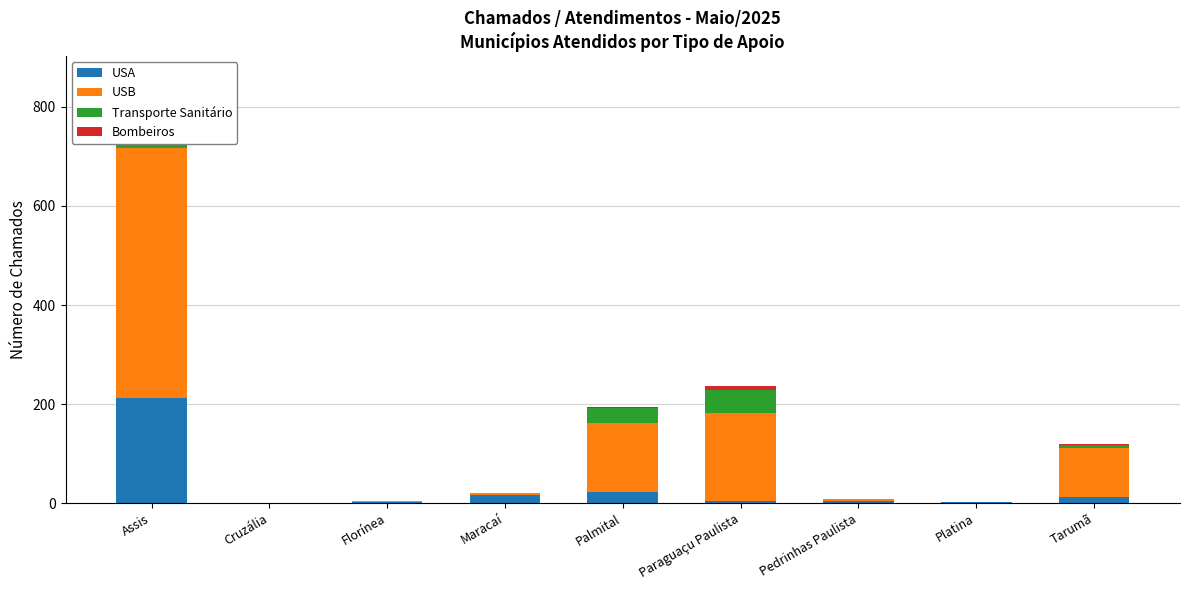

Between Platina and Florínea, which is larger?

Platina